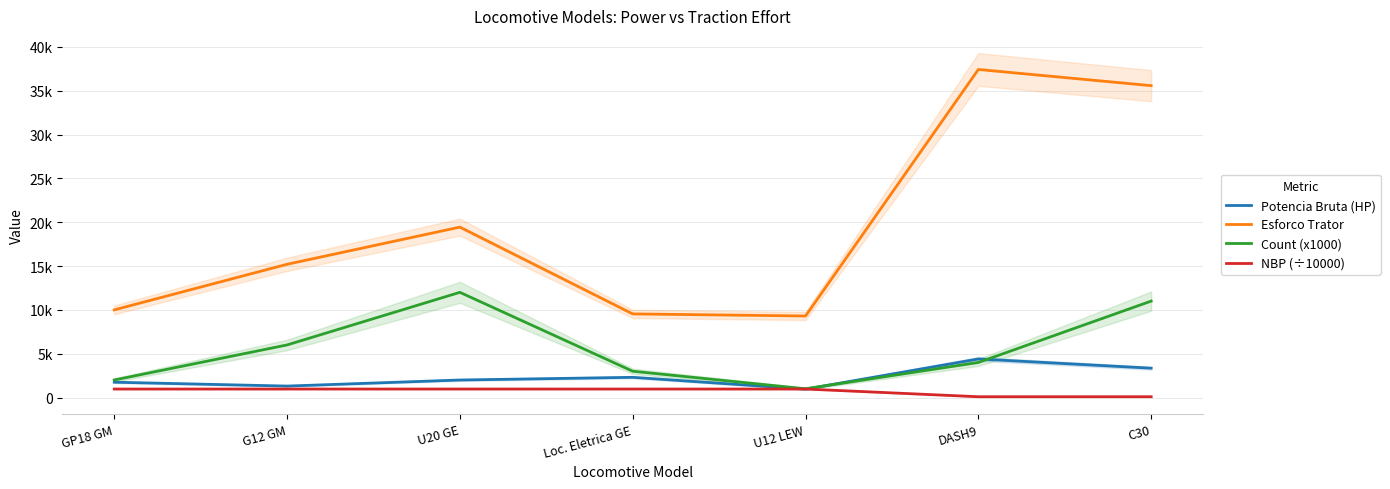

At U20 GE, list the series in order from smallest to largest.

NBP (÷10000), Potencia Bruta (HP), Count (x1000), Esforco Trator